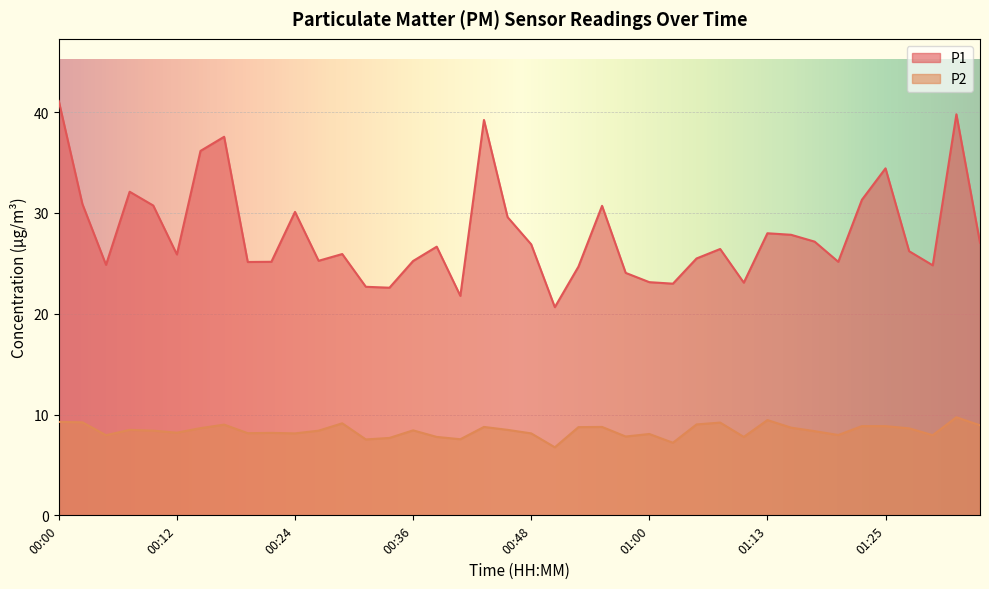

What is the total value across all series at 00:09?

39.1